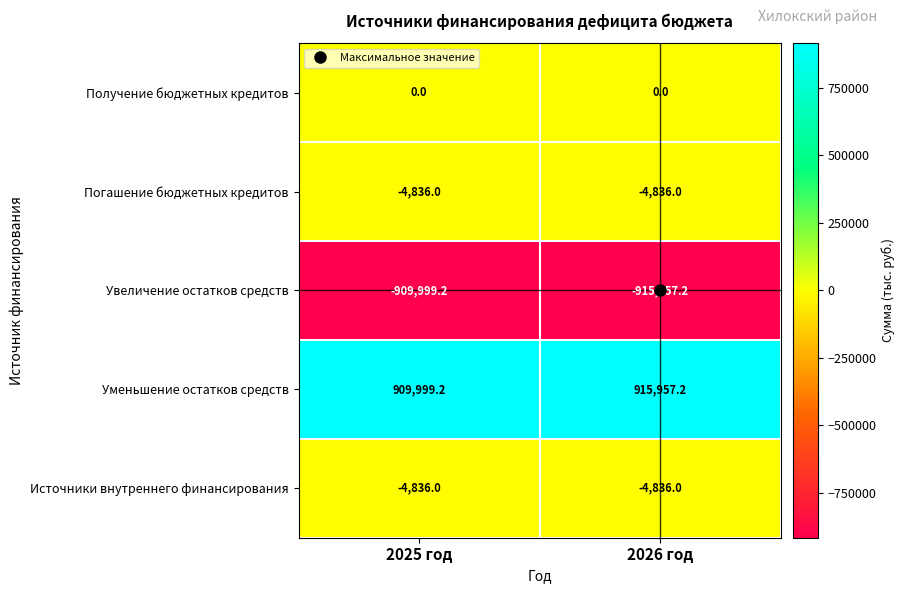

What is the spread (max minus min) of values at 2026 год?

1831914.4